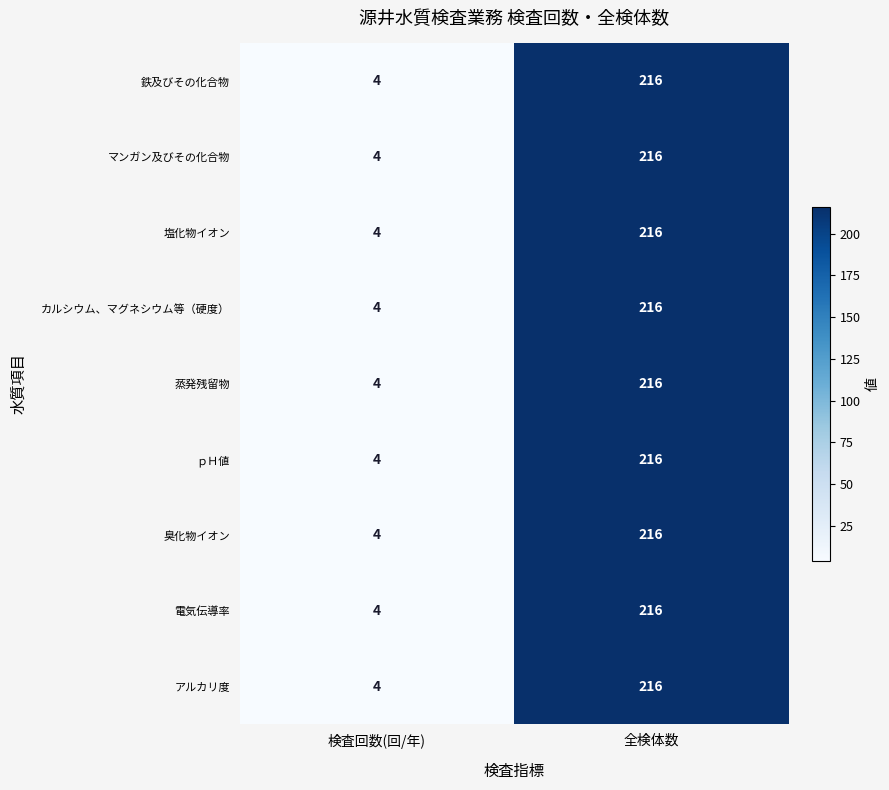

At which label is 電気伝導率 closest to 110?

検査回数(回/年)